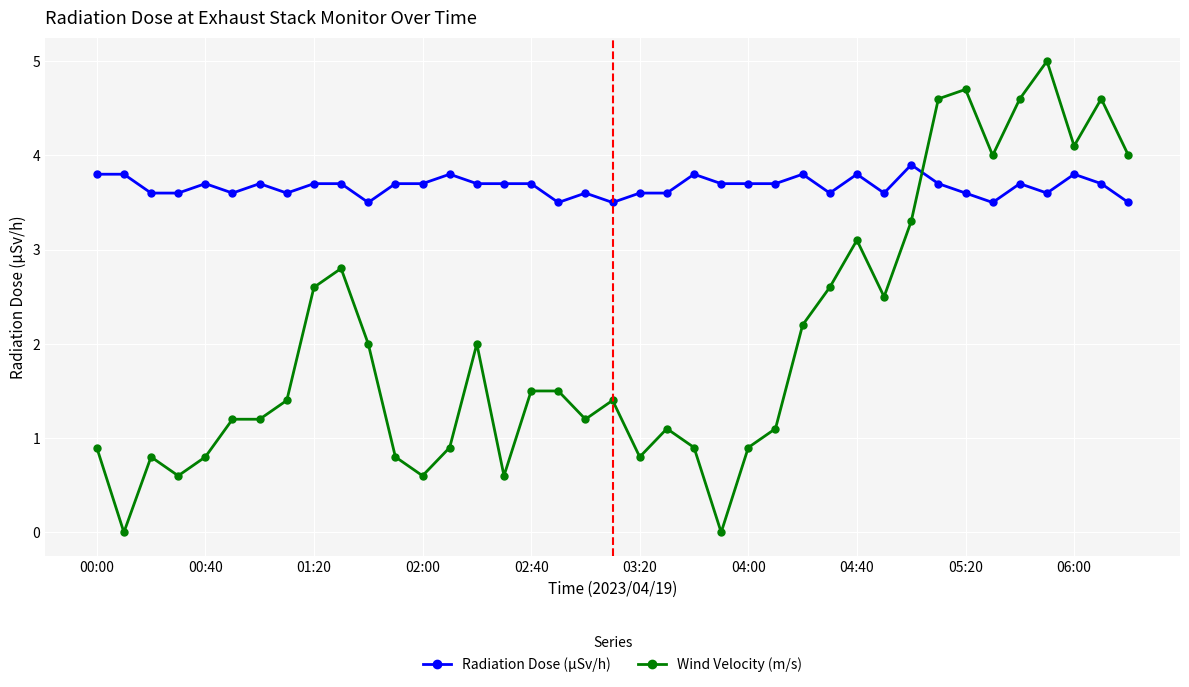

Reading left to right, list all the values displayed in this chart.

Radiation Dose (μSv/h): 3.8	3.8	3.6	3.6	3.7	3.6	3.7	3.6	3.7	3.7	3.5	3.7	3.7	3.8	3.7	3.7	3.7	3.5	3.6	3.5	3.6	3.6	3.8	3.7	3.7	3.7	3.8	3.6	3.8	3.6	3.9	3.7	3.6	3.5	3.7	3.6	3.8	3.7	3.5
Wind Velocity (m/s): 0.9	0.0	0.8	0.6	0.8	1.2	1.2	1.4	2.6	2.8	2.0	0.8	0.6	0.9	2.0	0.6	1.5	1.5	1.2	1.4	0.8	1.1	0.9	0.0	0.9	1.1	2.2	2.6	3.1	2.5	3.3	4.6	4.7	4.0	4.6	5.0	4.1	4.6	4.0